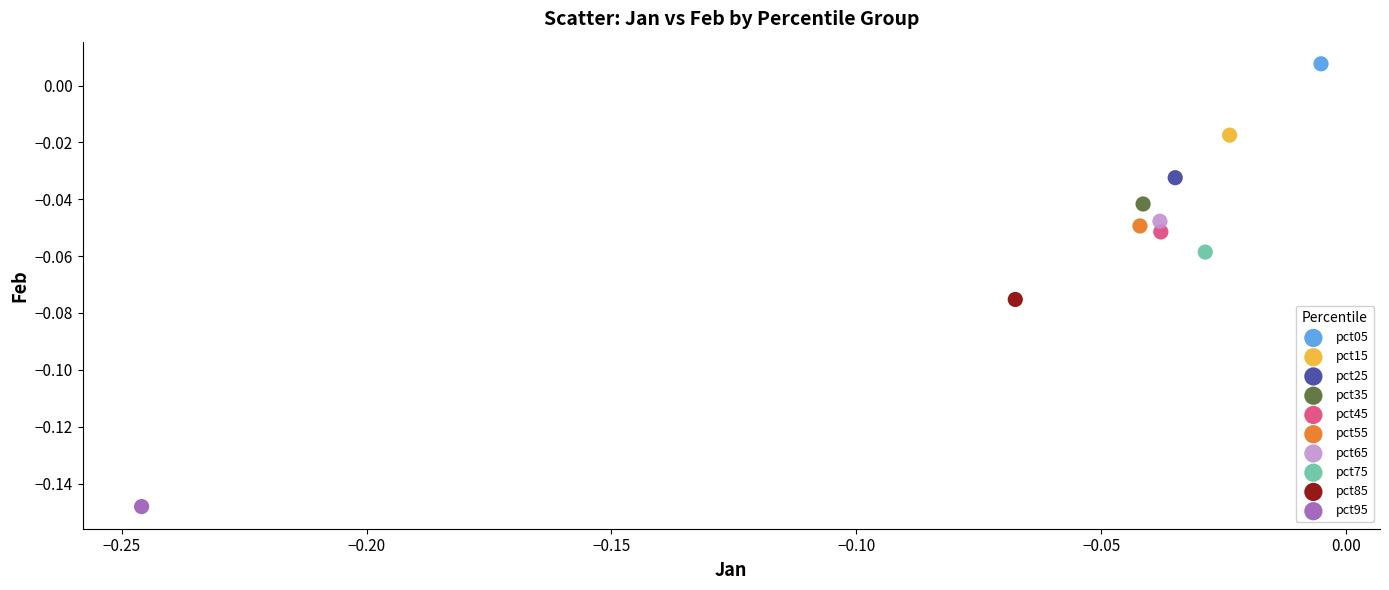

Which series reaches the minimum Y coordinate?

pct95